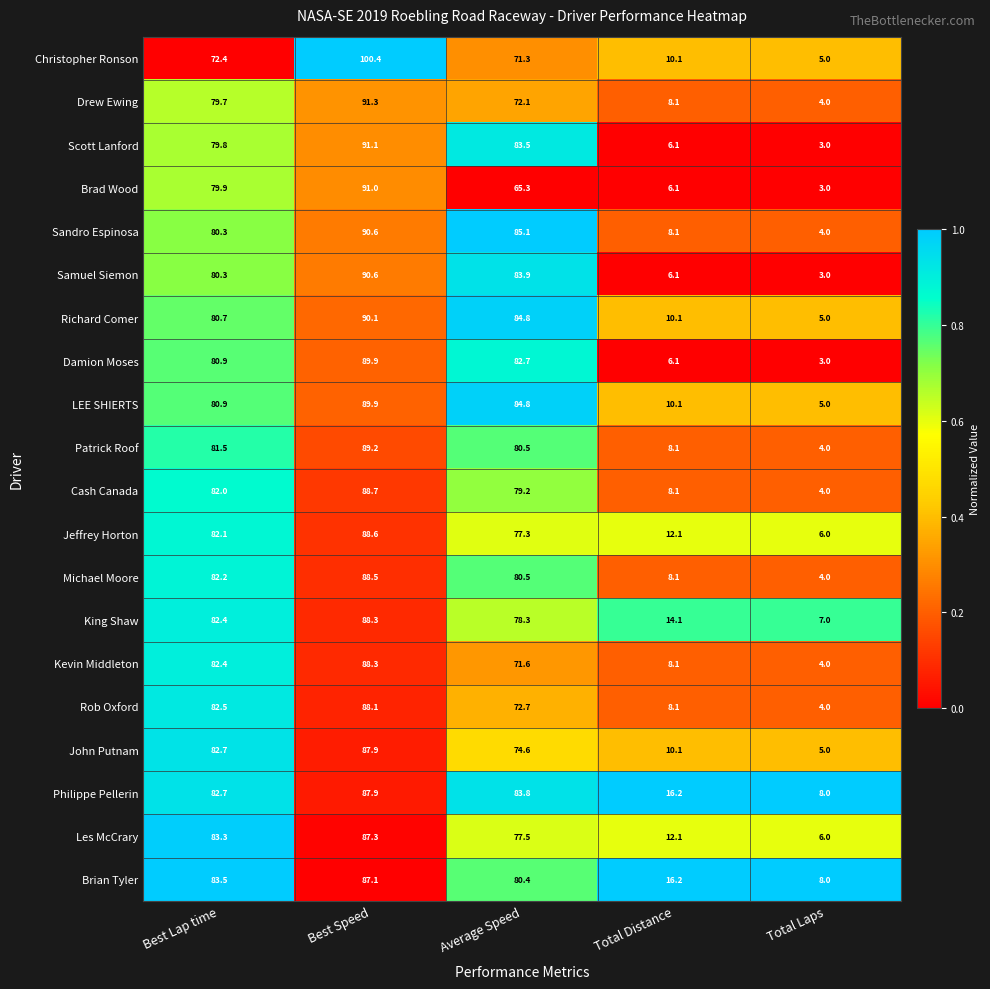

Between Best Lap time and Total Laps, which series saw the biggest shift?

Rob Oxford